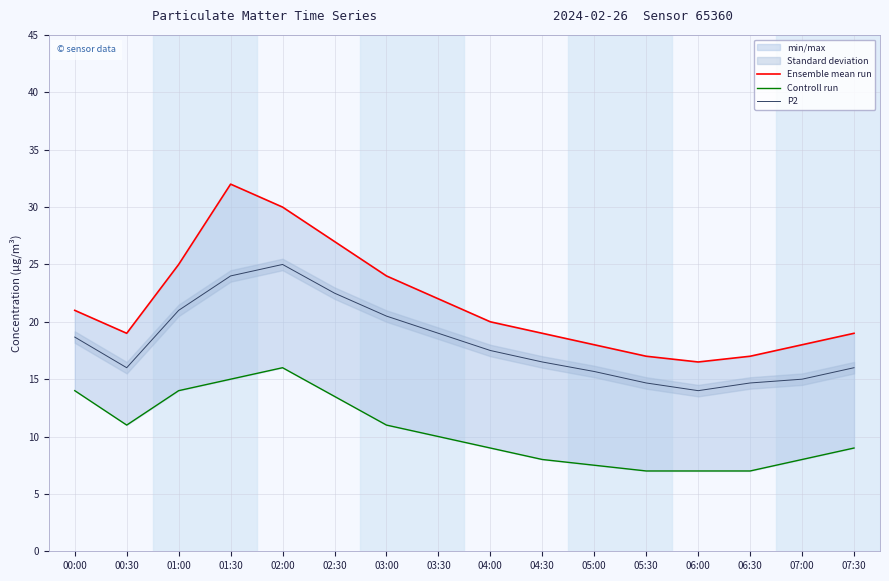

Which series has the widest spread of values?

Ensemble mean run